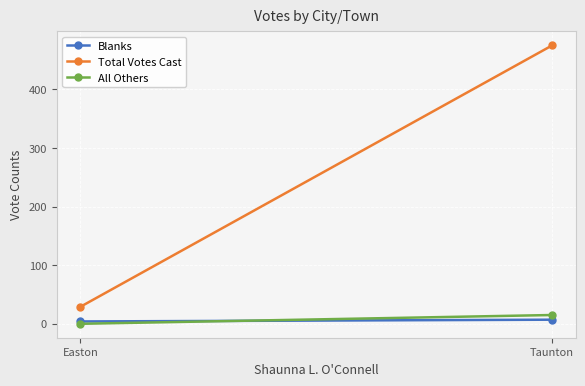

Is it true that All Others equals 20 at Taunton?

False